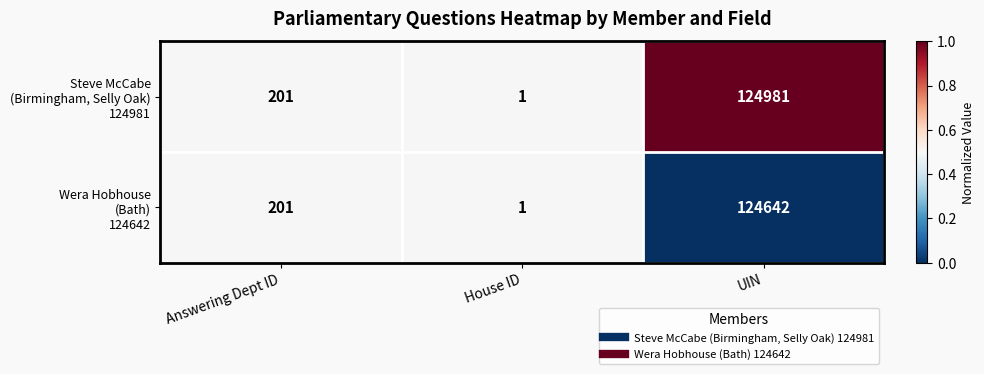

Count the number of data series in this chart.

2